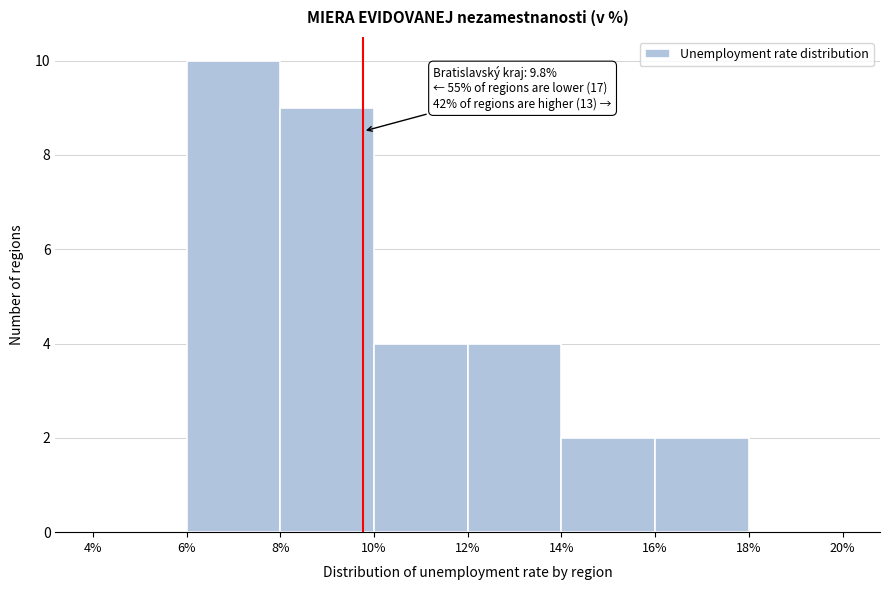

Which range on the x-axis has the tallest bar?

6% to 8%